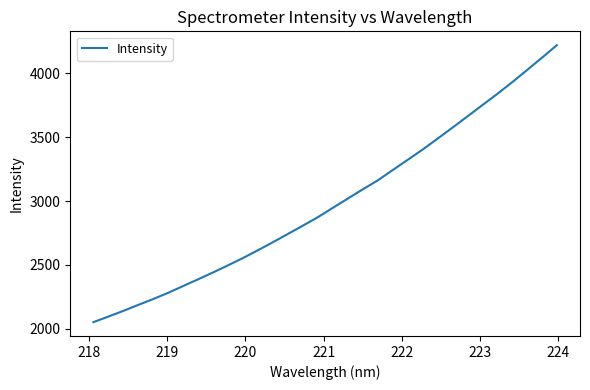

What is the smallest value displayed?

2050.9